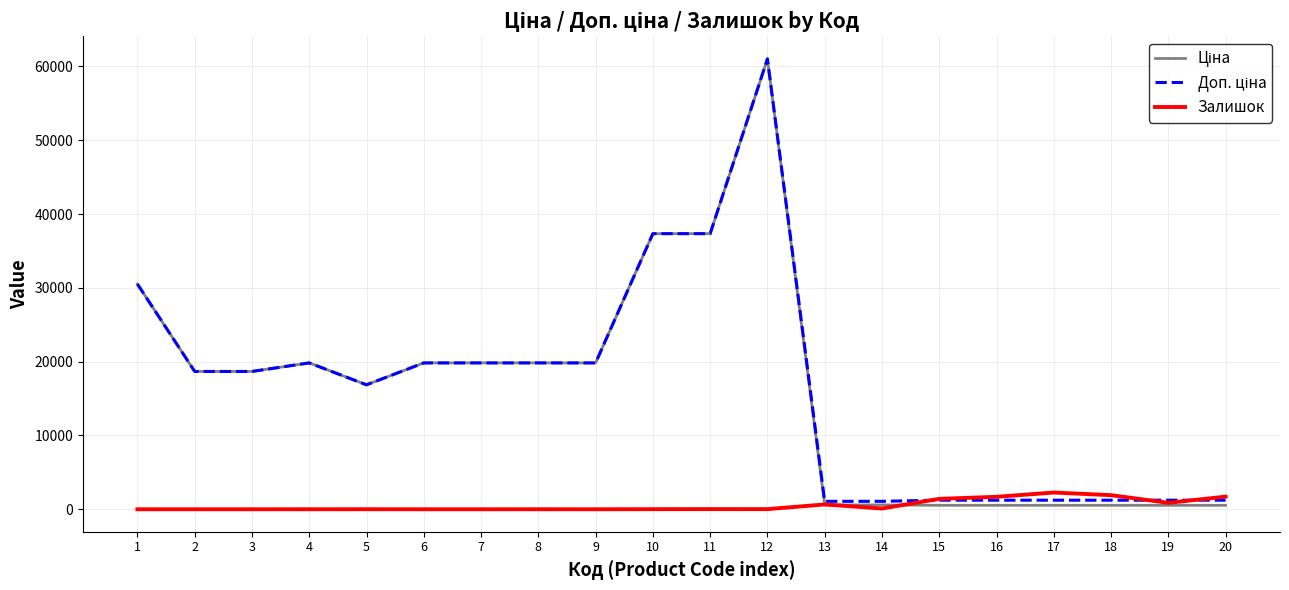

At which category is the sum across all series the highest?

12